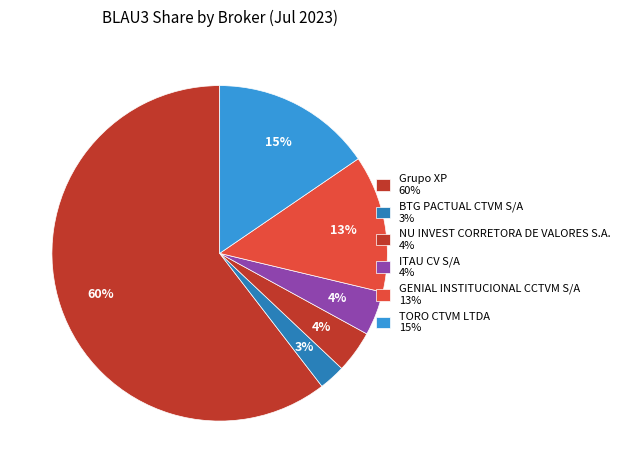

Which category has the smallest portion of the pie?

BTG PACTUAL CTVM S/A